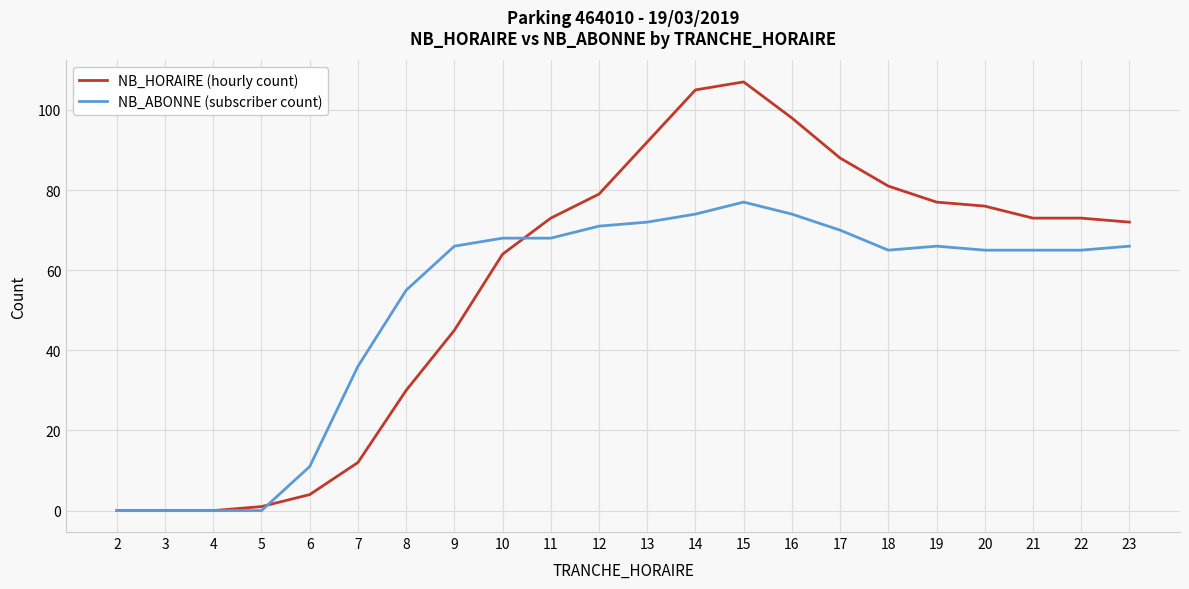

True or false: NB_ABONNE (subscriber count) has a value of 103 at 22.

False